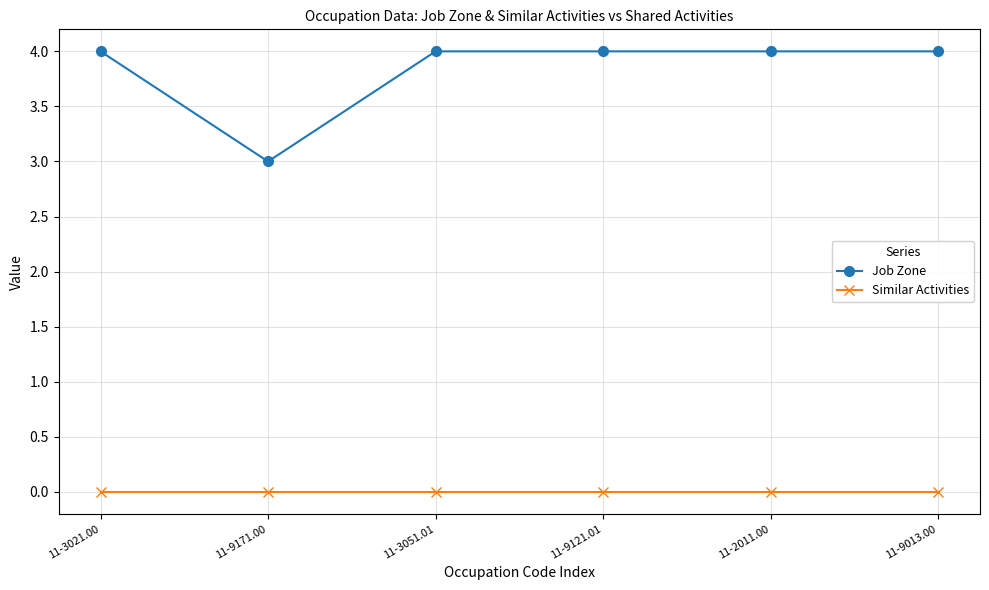

How many data points does each series have?

6